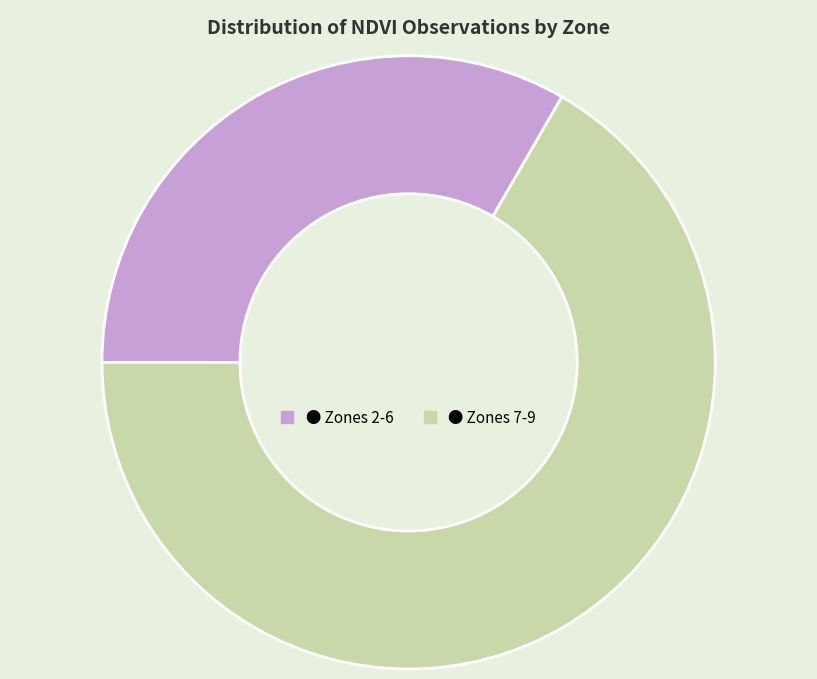

How many slices are in this pie chart?

2